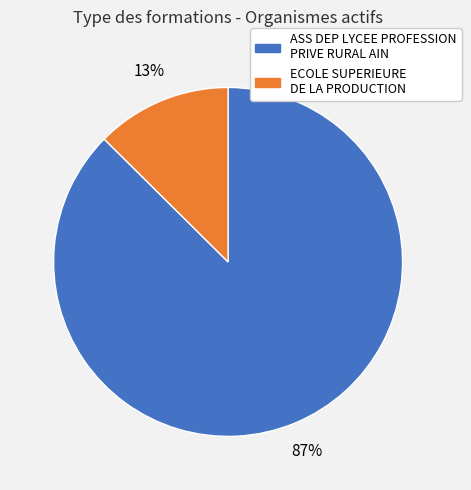

The ECOLE SUPERIEURE DE LA PRODUCTION slice represents 21% of the pie. True or false?

False